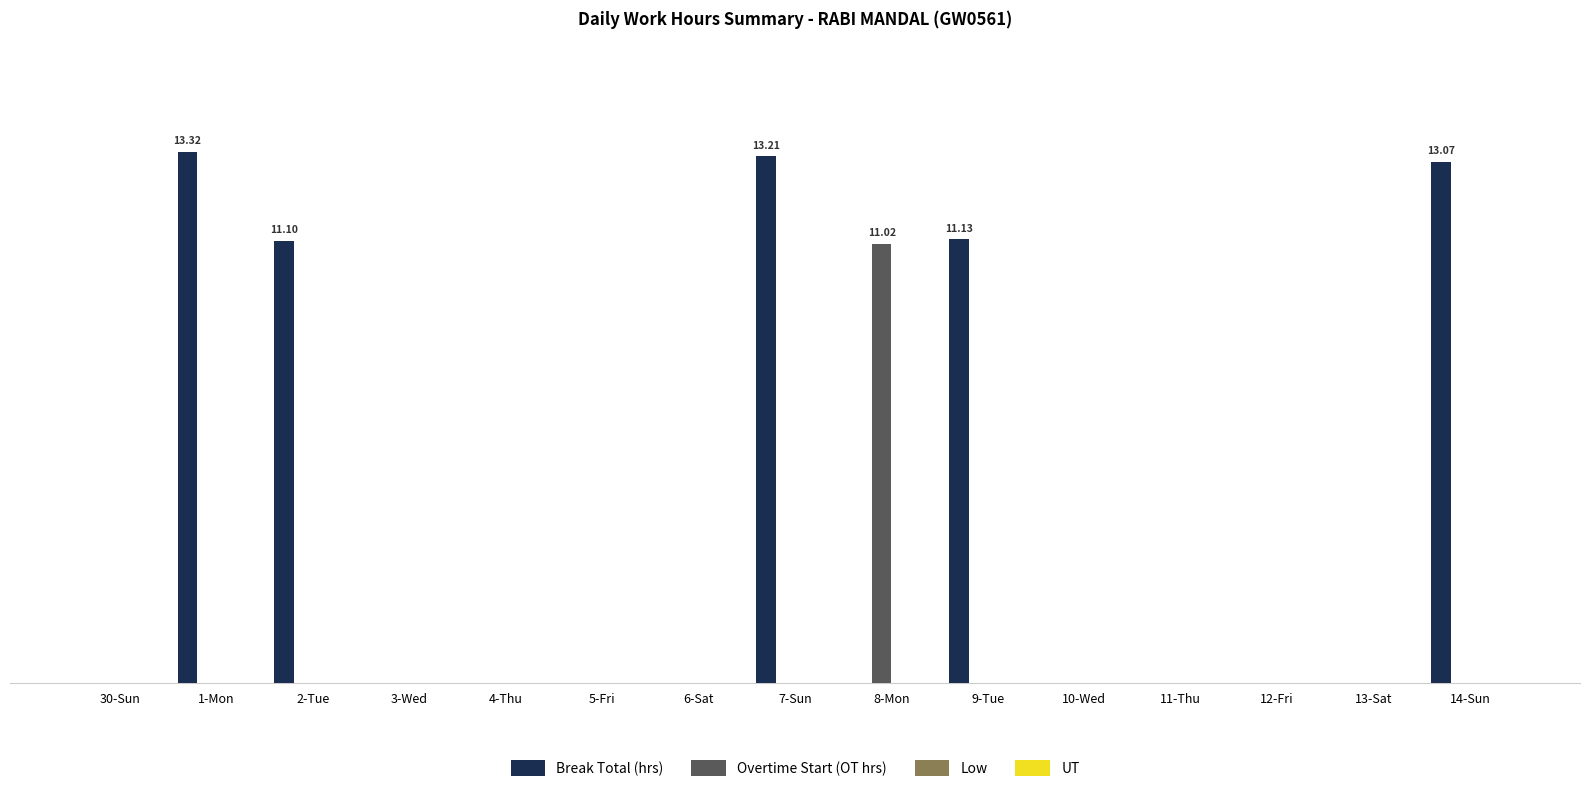

Which series has the widest spread of values?

Break Total (hrs)